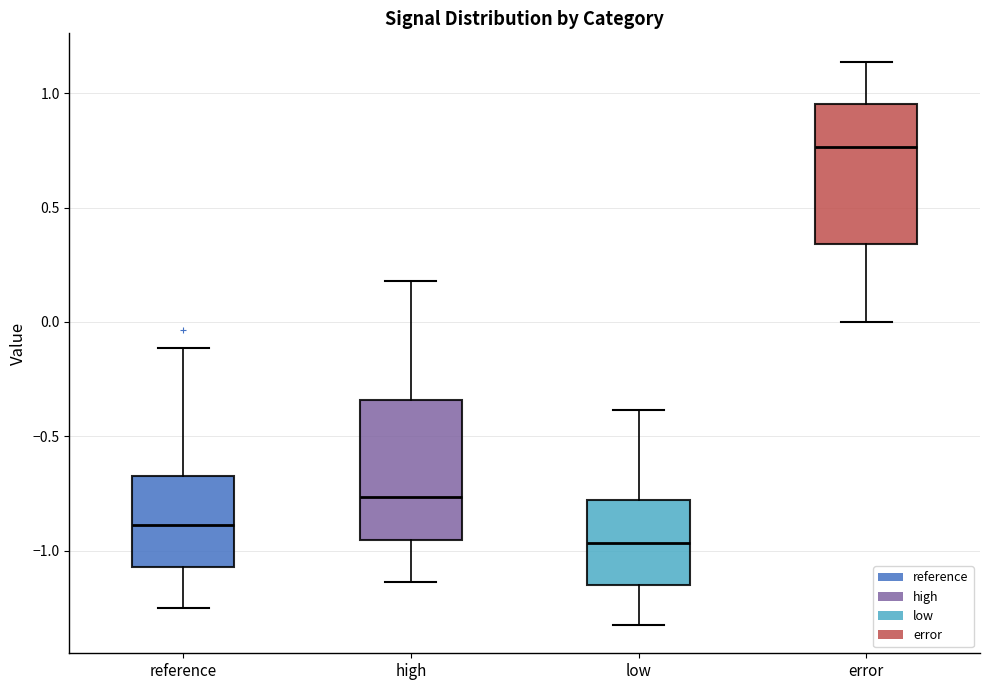

Where does the lower whisker of the box for reference end on the y-axis? The values are not printed on the chart, so give them approximately, as read against the axis.

-1.25